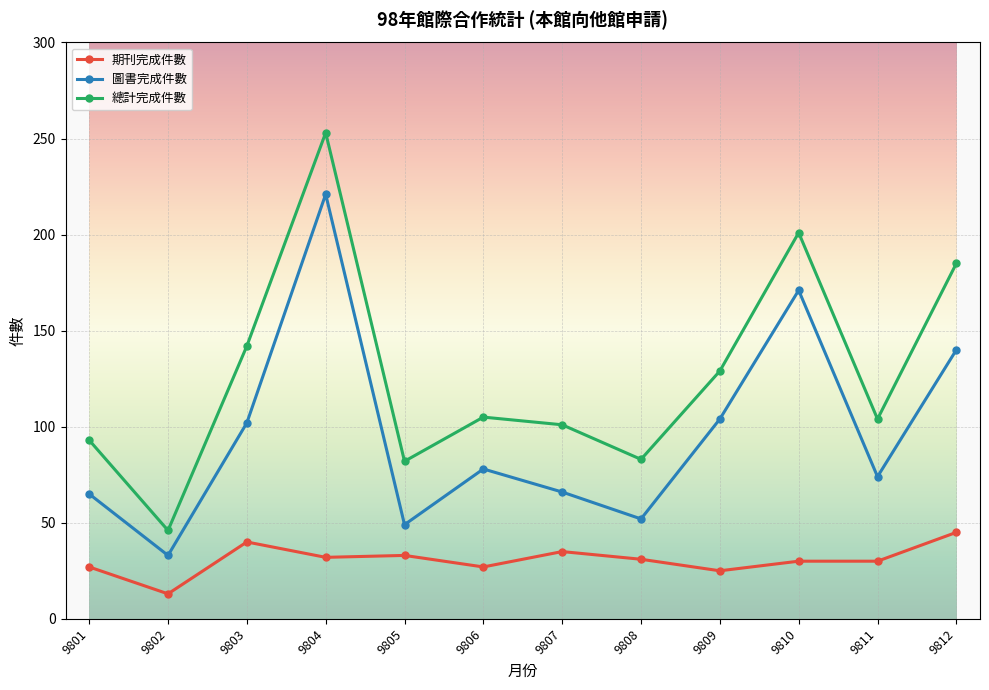

How many lines are shown in the chart?

3